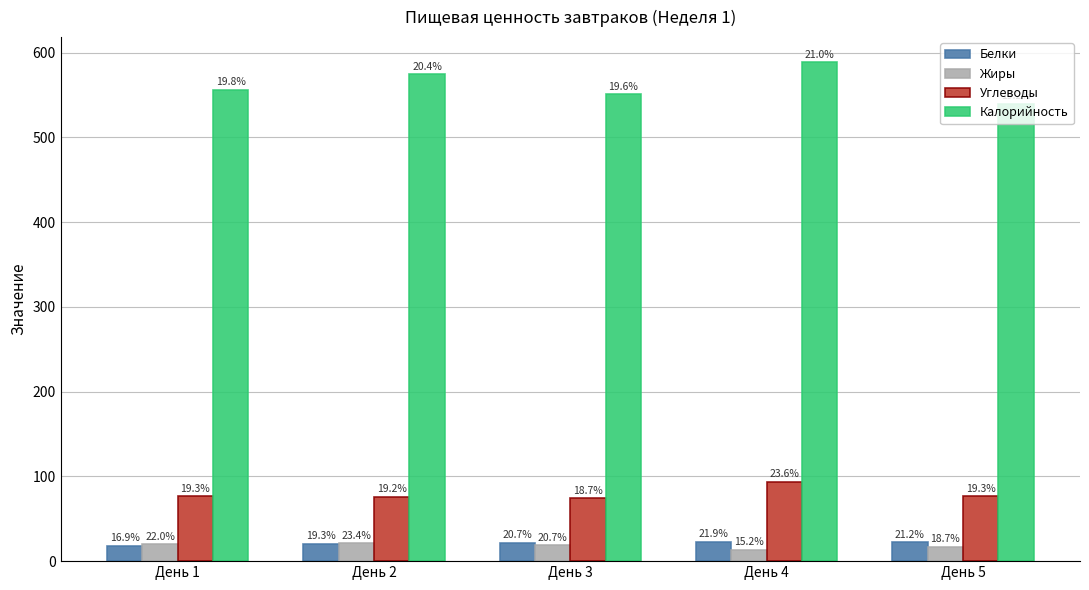

Reading right to left, transcribe all the data shown in this chart.

Белки: 22.4	23.2	21.9	20.4	17.9
Жиры: 16.8	13.6	18.6	21.1	19.8
Углеводы: 76.5	93.5	74.1	75.9	76.5
Калорийность: 540.0	589.0	551.0	574.8	556.0